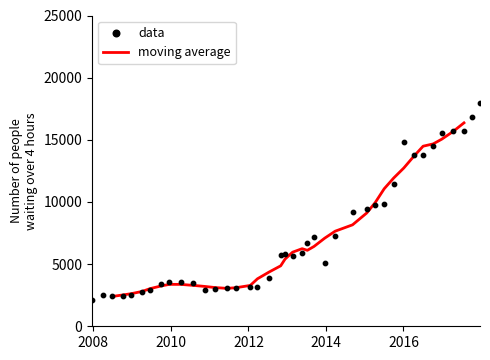

Is the value of data at 29 greater than the value of moving average at 39?

No